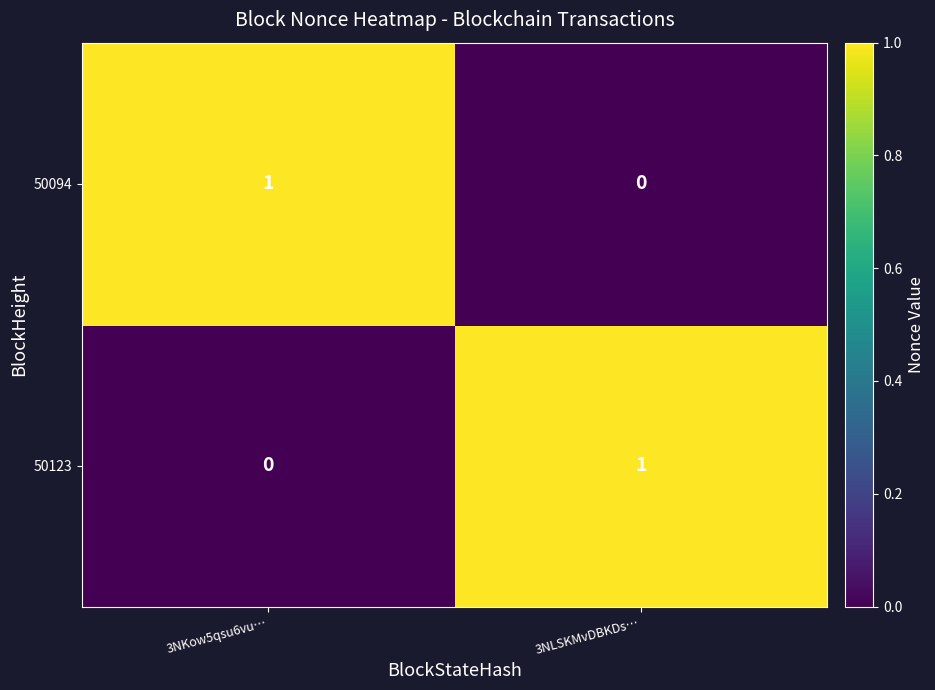

What is the total value across all series at 3NKow5qsu6vu…?

1